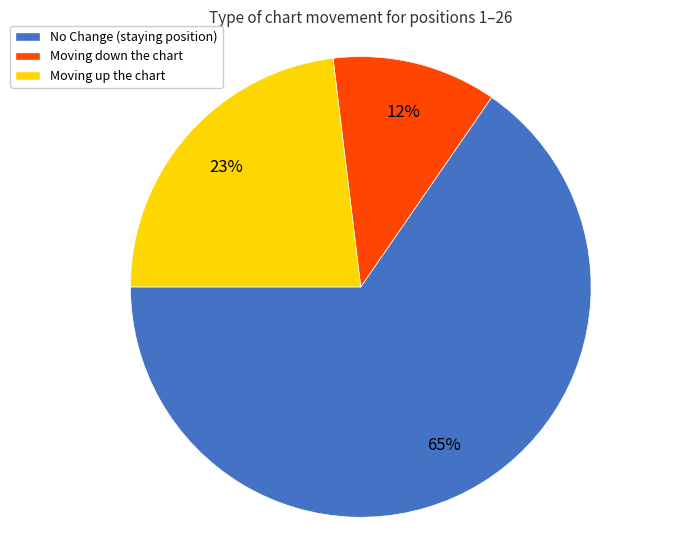

To the nearest percent, what is the average slice percentage?

33%